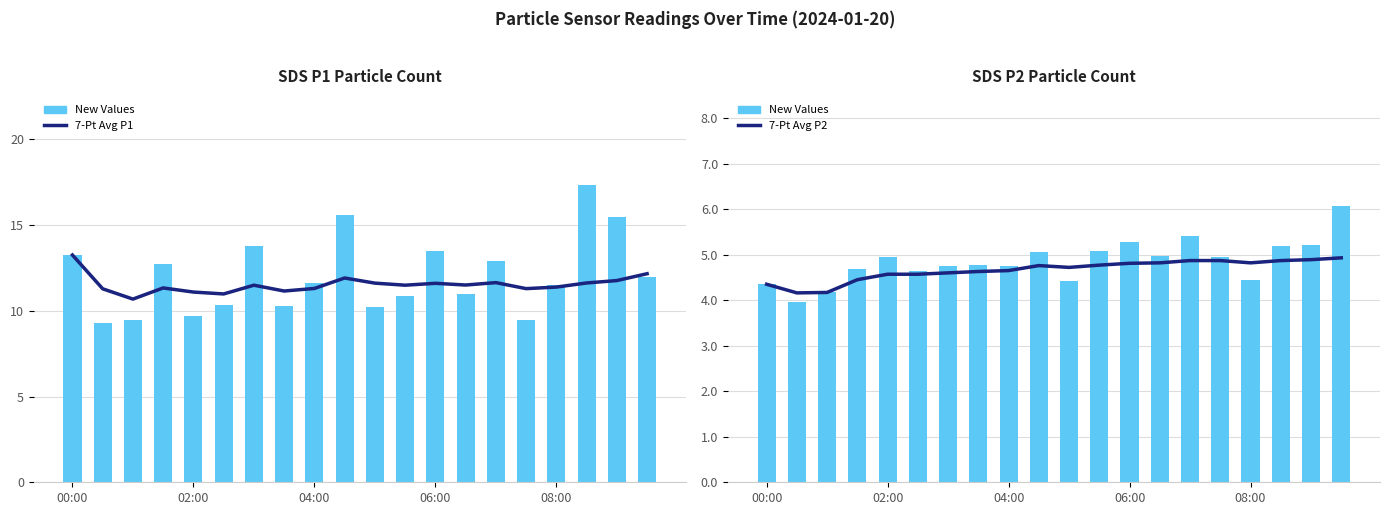

What position from the right is 15?

5